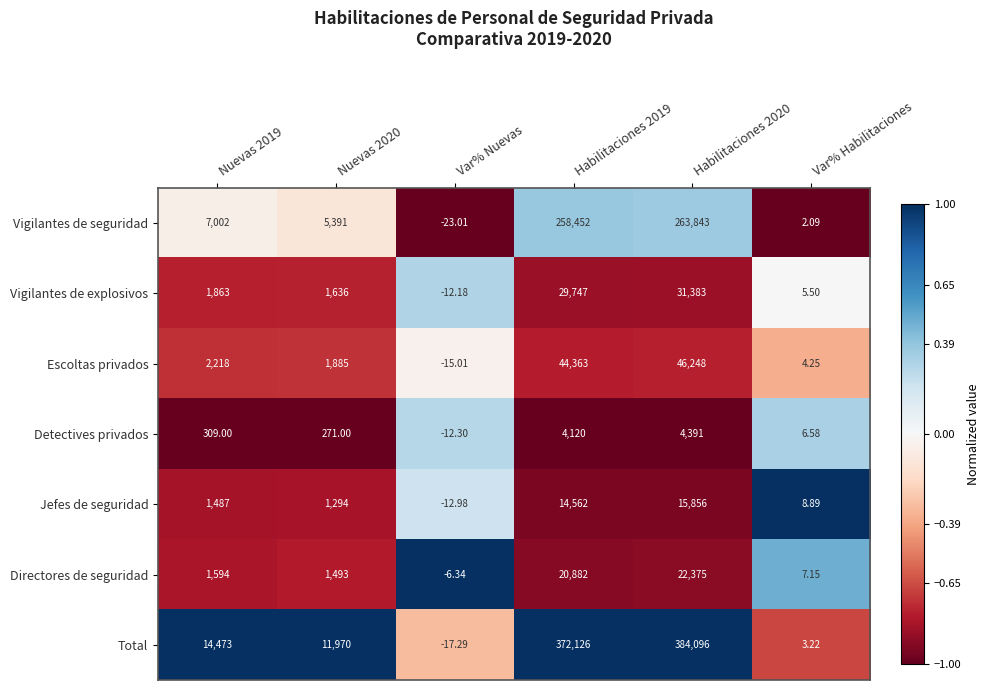

At how many categories does at least one series exceed 0?

5